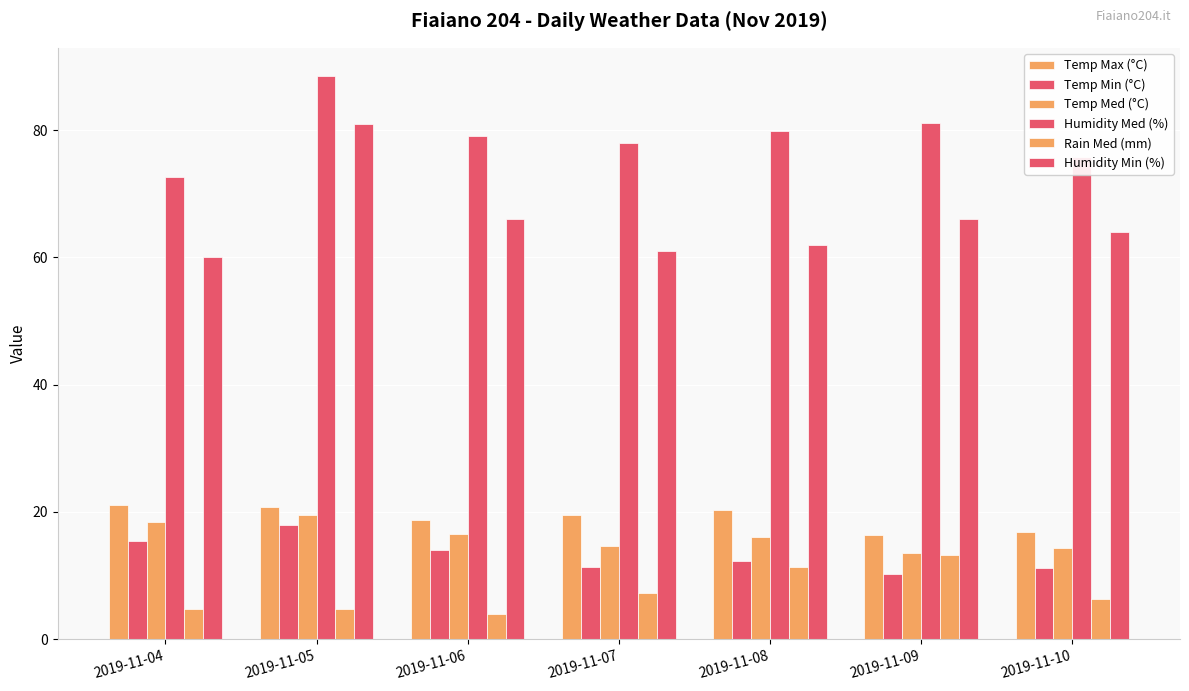

Which has a higher value, 2019-11-10 or 2019-11-06?

2019-11-06